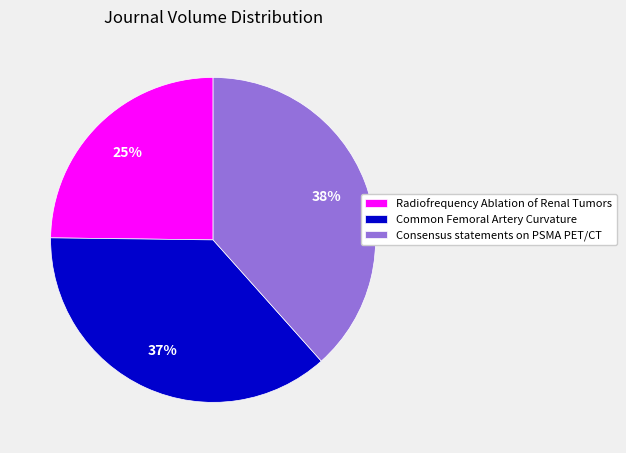

Count the number of slices in the pie.

3